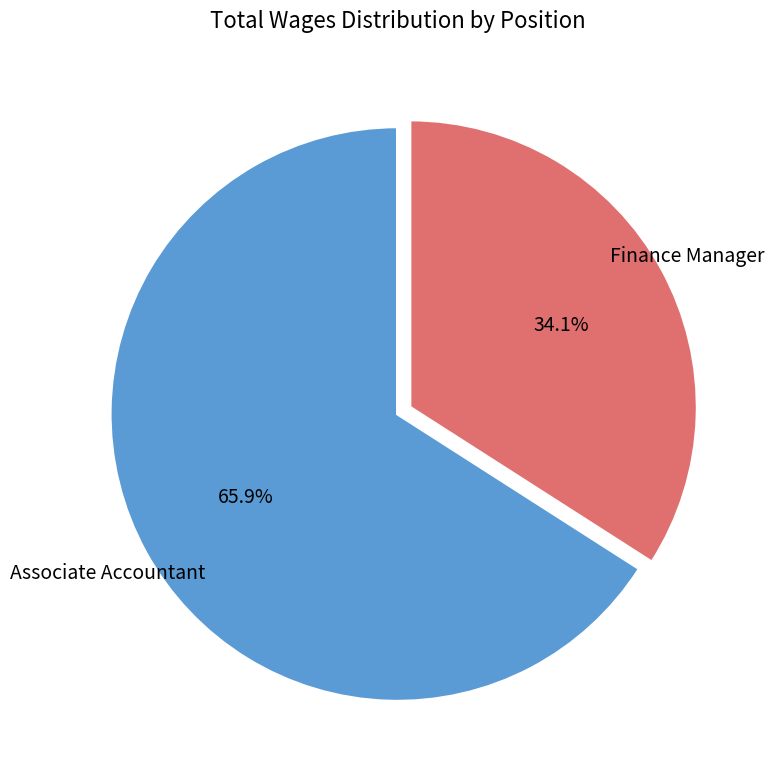

To the nearest percent, what percentage of the pie is Finance Manager?

34%